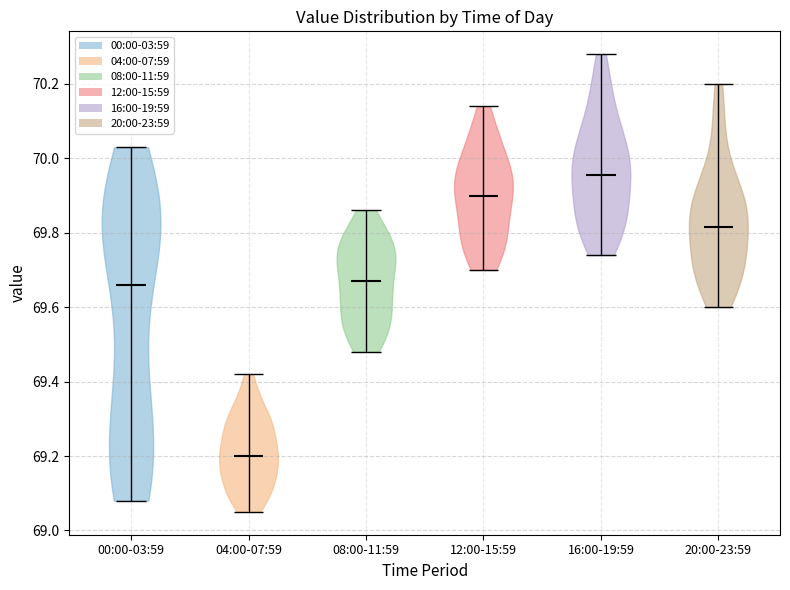

Which violin has the lowest median line?

04:00-07:59